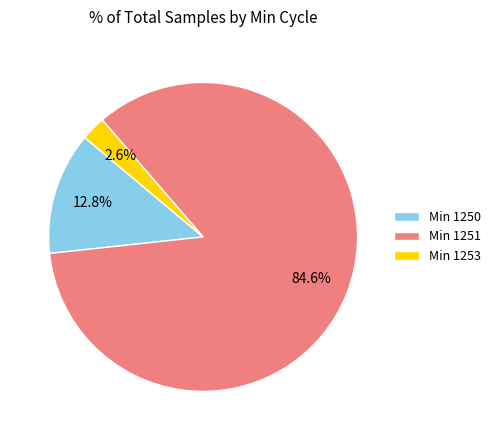

How many slices are in this pie chart?

3